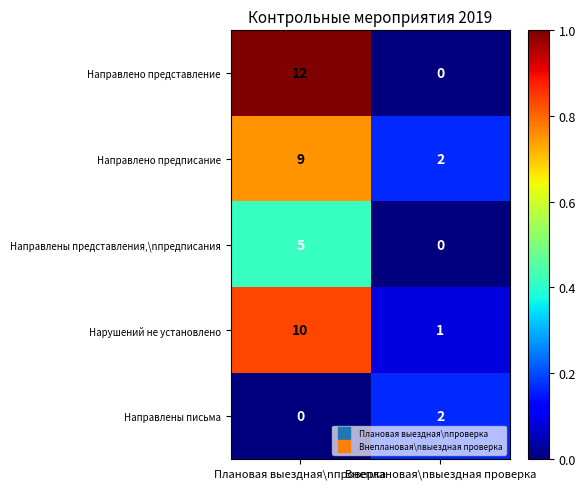

What is the greatest value displayed?

12